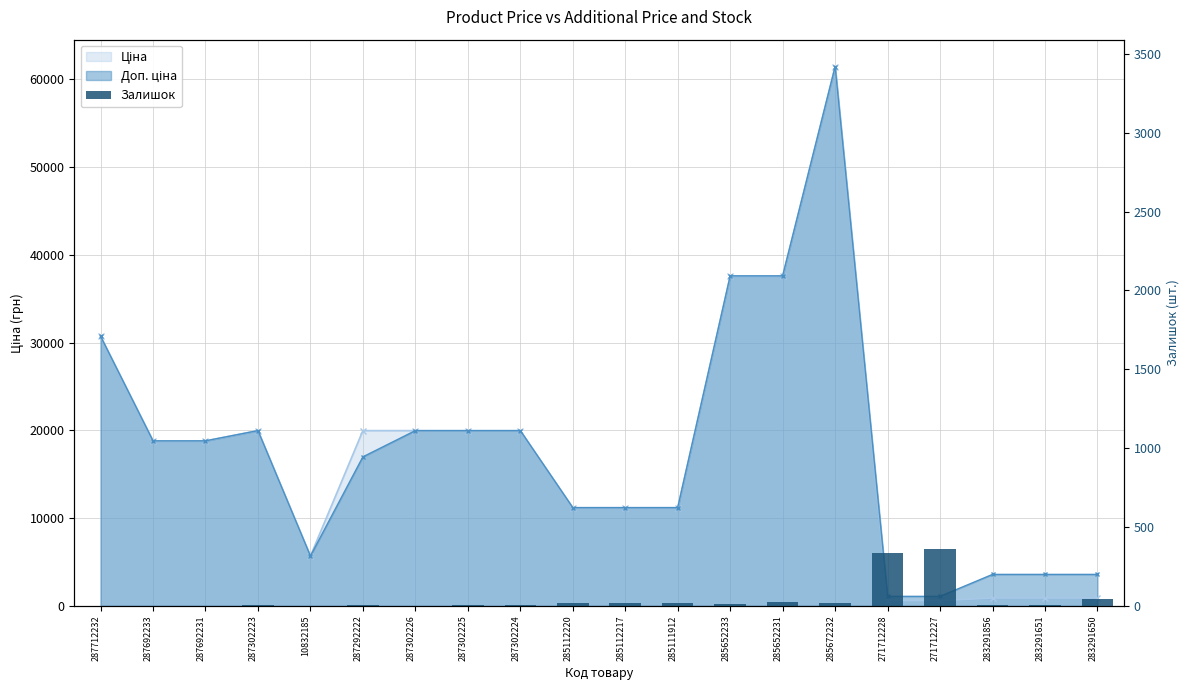

What is the label of the 19th bar from the right?

287692233